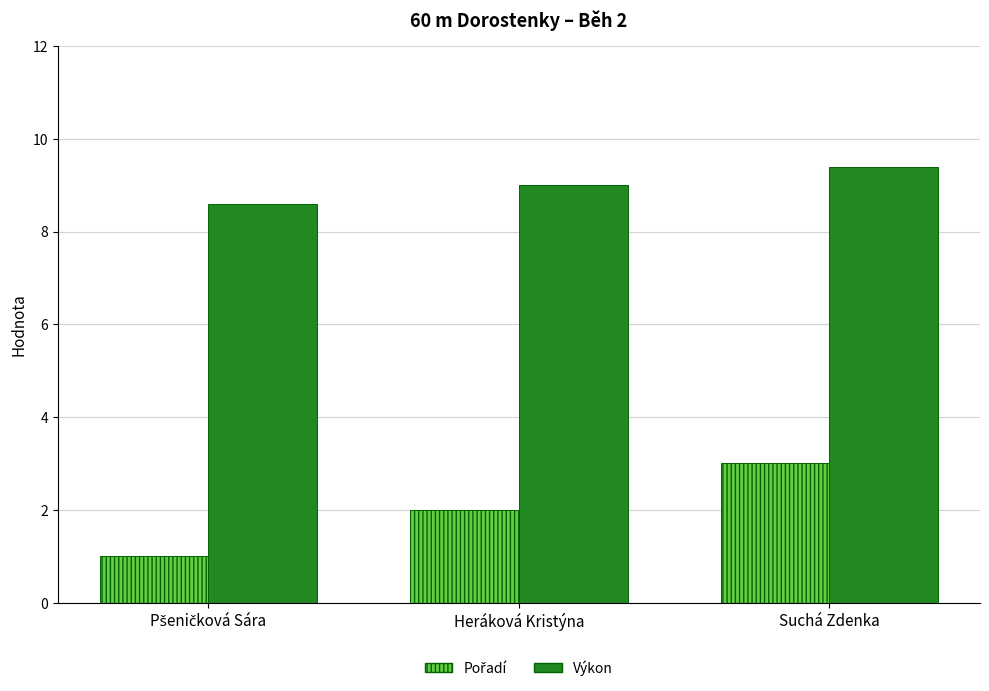

Is it true that Výkon equals 9.0 at Heráková Kristýna?

True